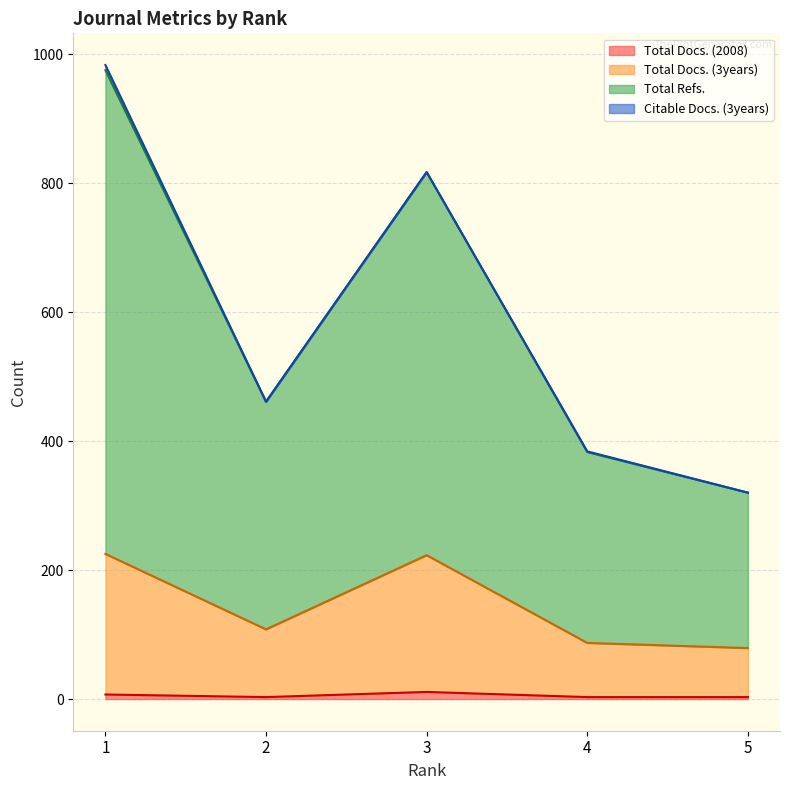

How many lines are shown in the chart?

4